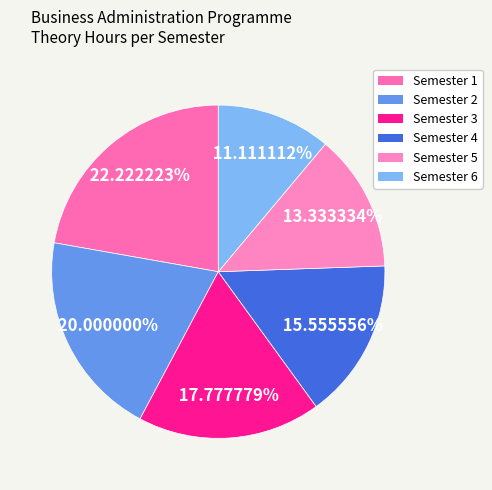

What is the ratio of the value at Semester 5 to the value at Semester 3?

0.8